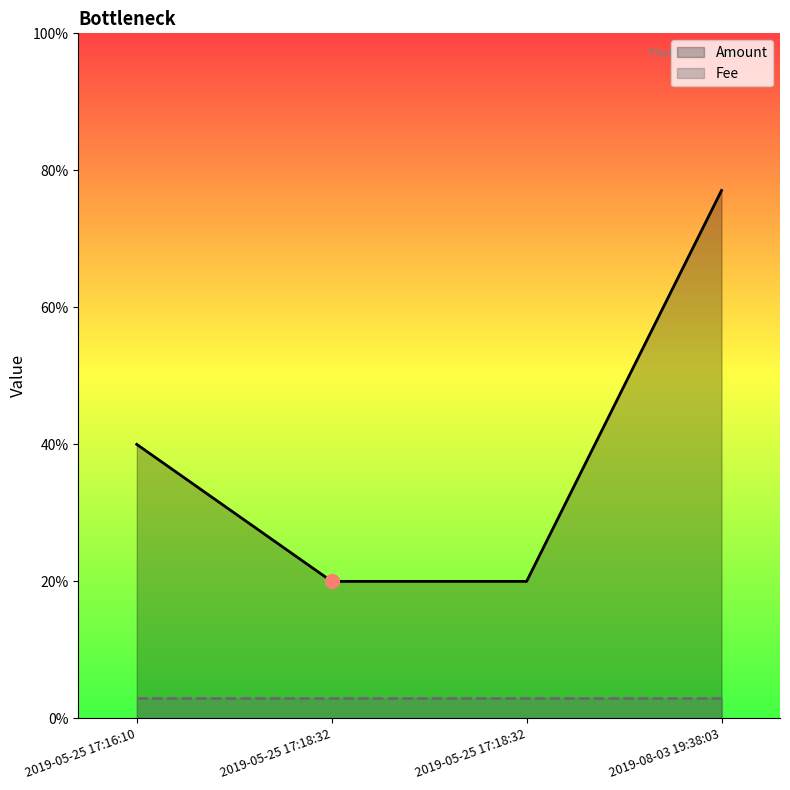

The value of Amount at 2019-05-25 17:18:32 is 0.1. True or false?

True